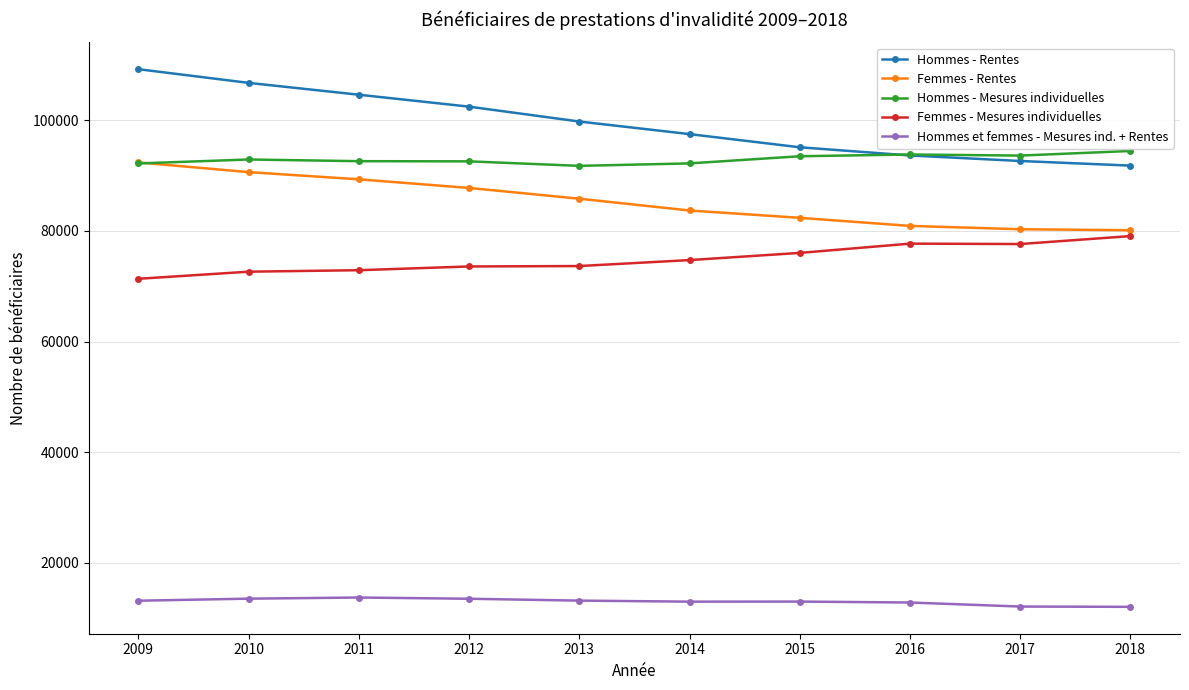

List the series in order of their peak value, lowest first.

Hommes et femmes - Mesures ind. + Rentes, Femmes - Mesures individuelles, Femmes - Rentes, Hommes - Mesures individuelles, Hommes - Rentes